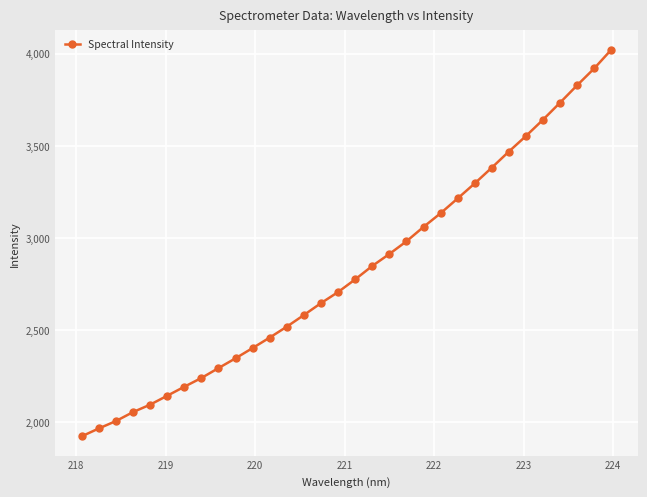

What is the greatest value displayed?

4021.3